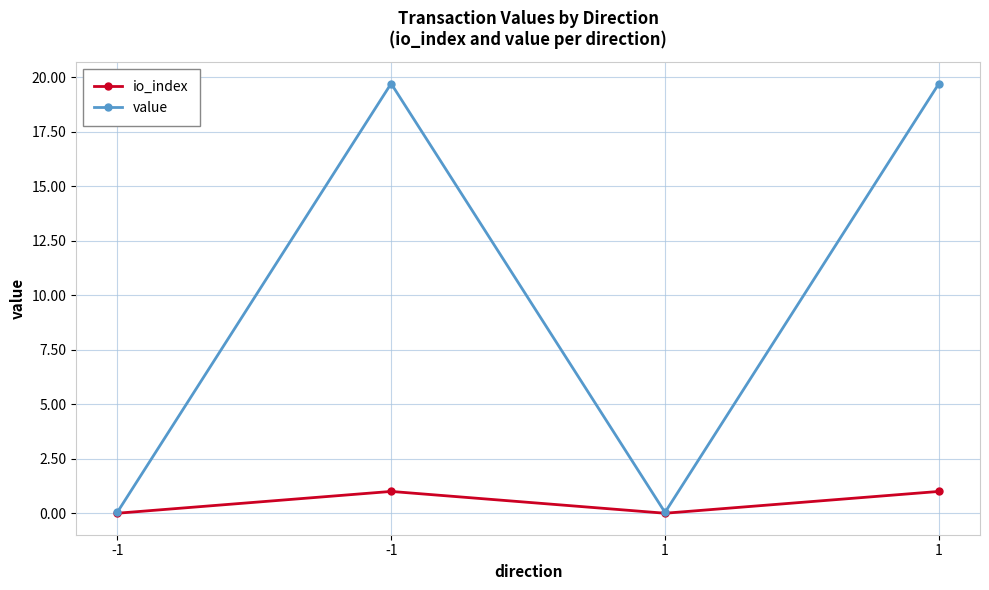

What are all the series names shown in the legend?

io_index, value